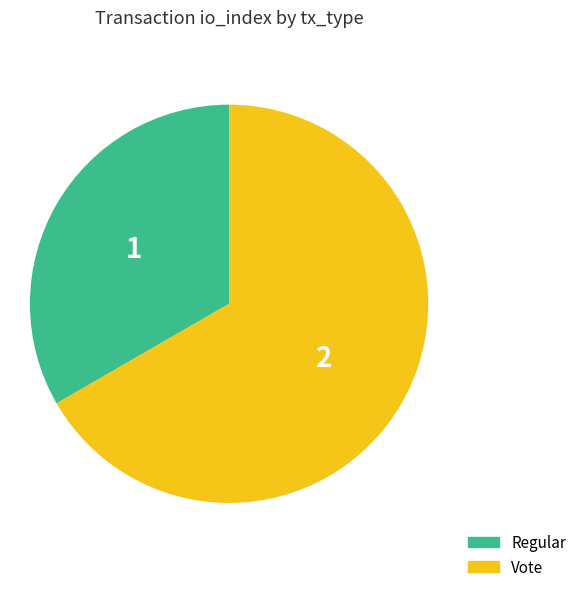

Rank the categories by value from highest to lowest.

Vote, Regular